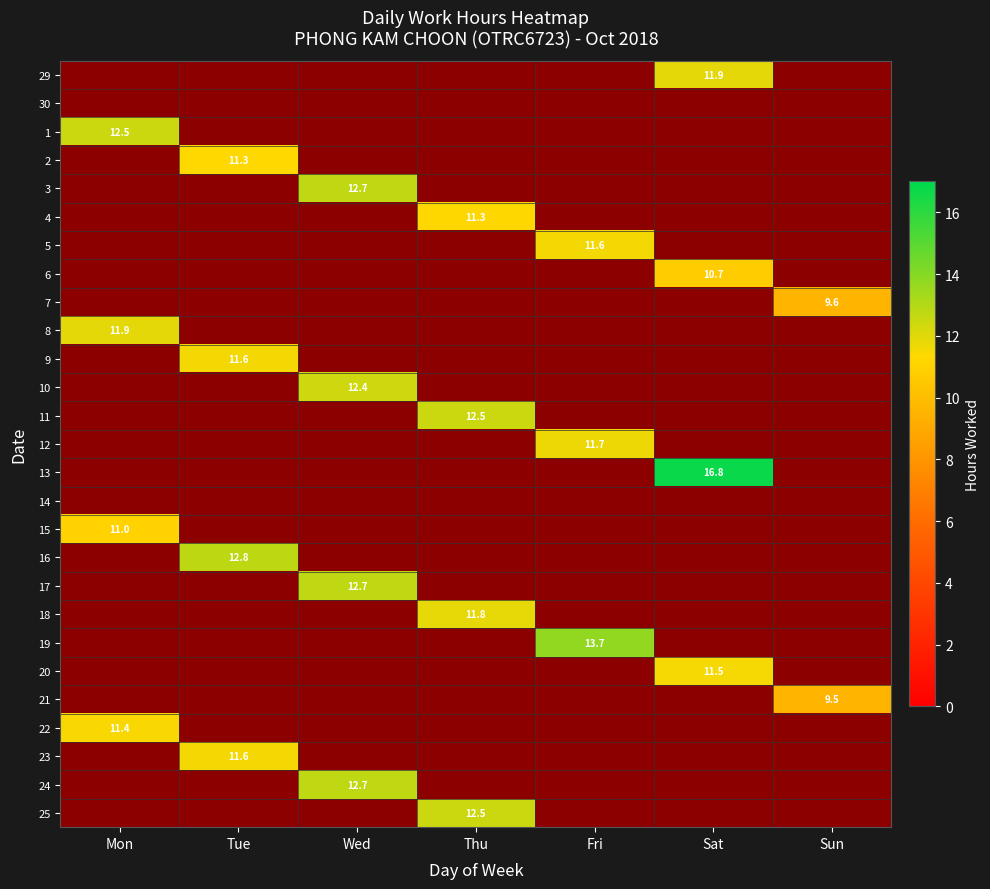

The value of 13 at Sat is 16.8. True or false?

True